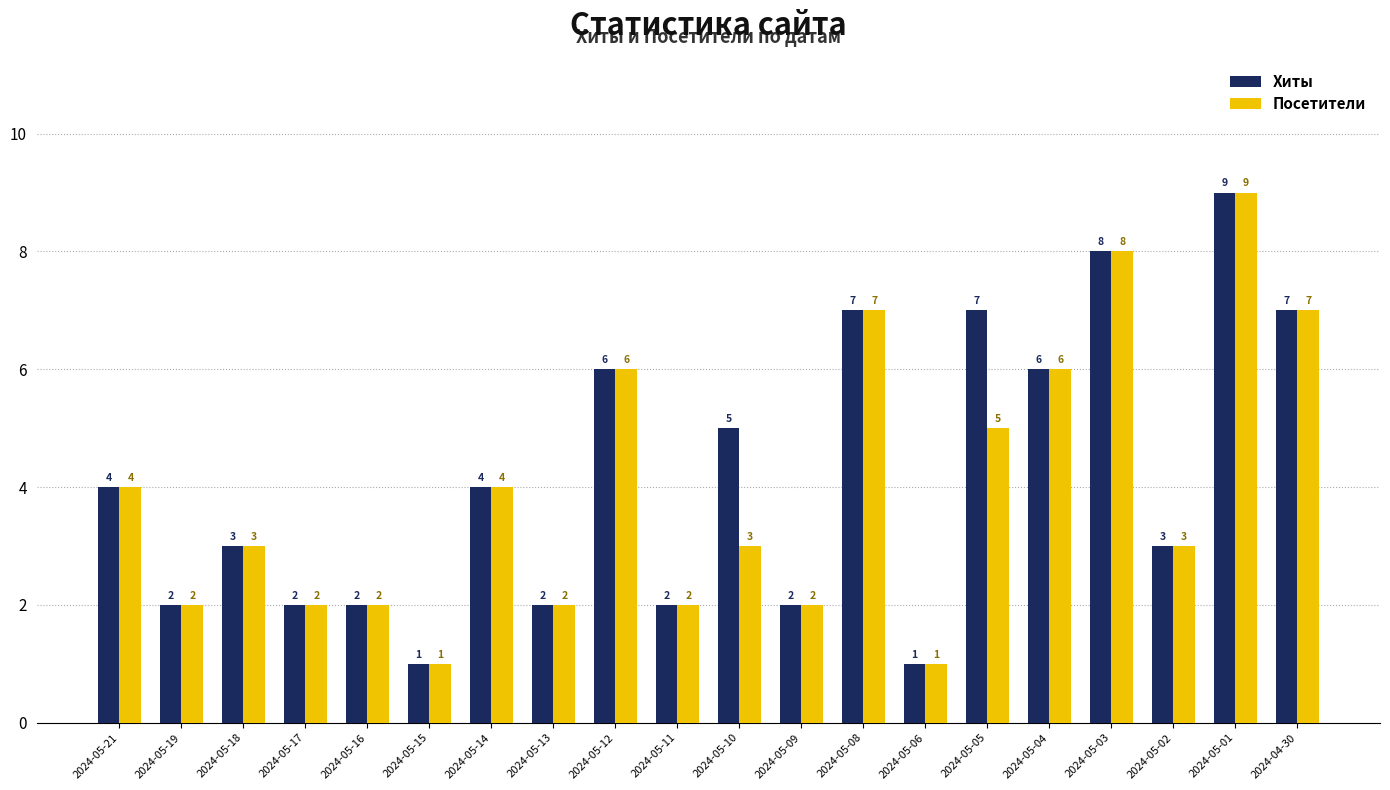

Which series has the largest total across all categories?

Хиты